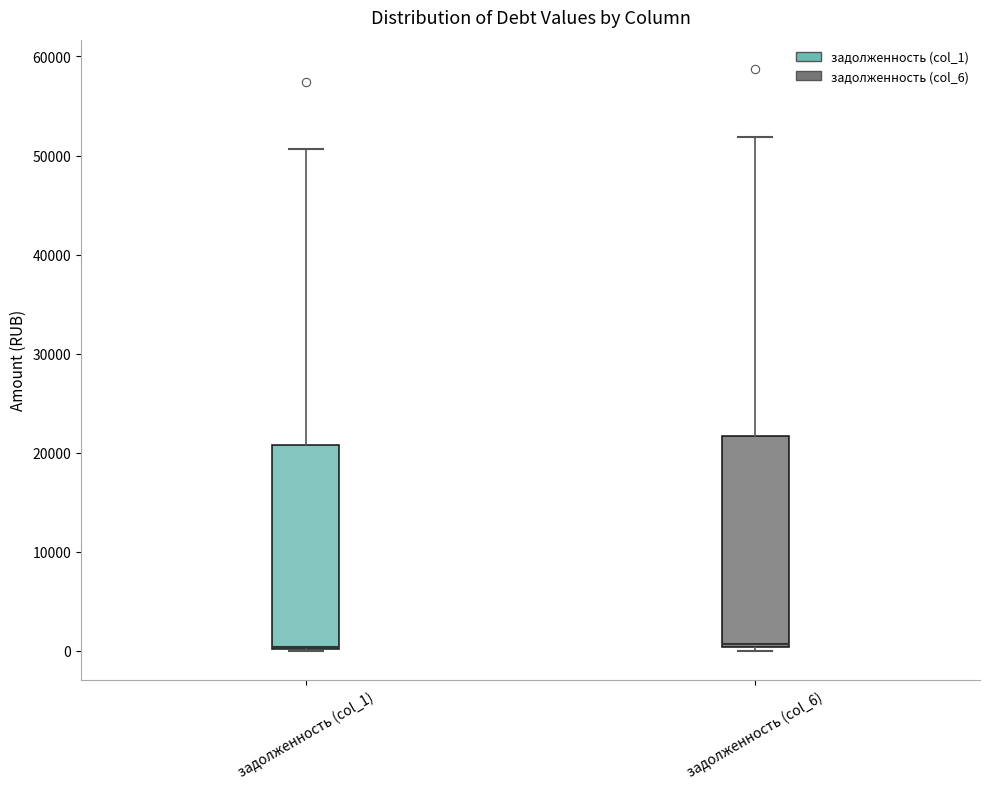

Reading left to right, transcribe this box plot: for each box, give where its median line is, the range the box spans, and where its two whiskers end, as read against the y-axis. The values are not printed on the chart, so give them approximately, as read against the axis.

задолженность (col_1): median 0 (drawn on the box's lower edge), box 0 to 21000, whiskers 0 to 51000
задолженность (col_6): median 1000, box 0 to 22000, whiskers 0 (just below the box's lower edge) to 52000